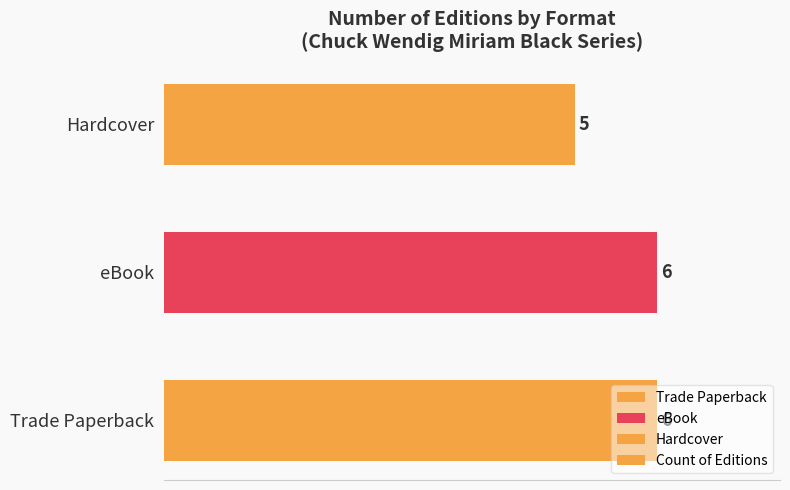

Count the values in the range 5 to 6.

3